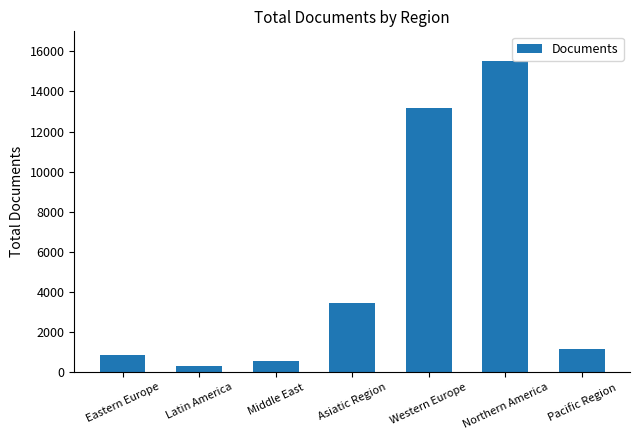

What is the value of the 3rd bar from the left?

551